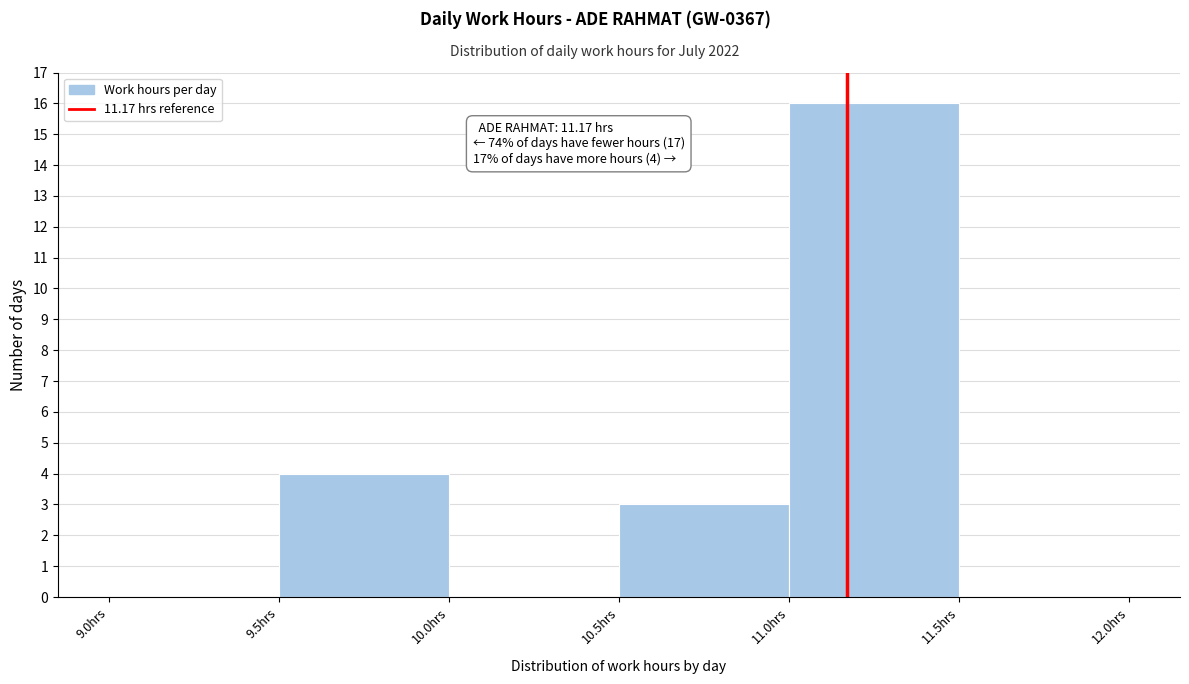

Which range on the x-axis has the tallest bar?

11.0 to 11.5